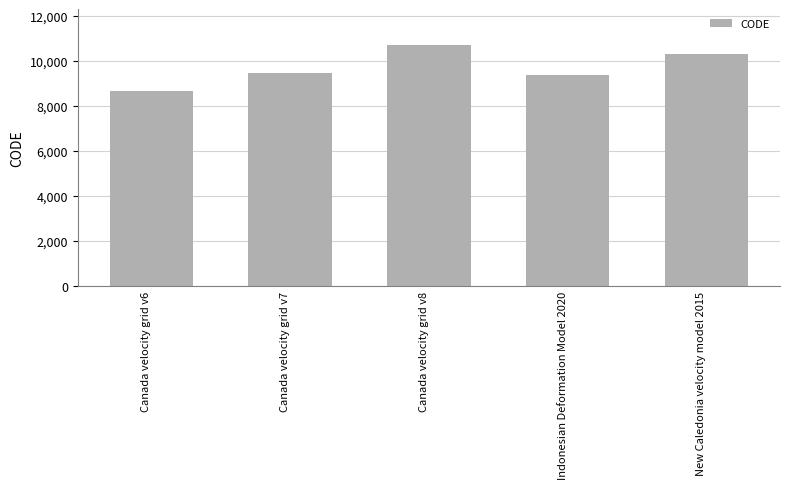

Rank the categories by value from highest to lowest.

Canada velocity grid v8, New Caledonia velocity model 2015, Canada velocity grid v7, Indonesian Deformation Model 2020, Canada velocity grid v6